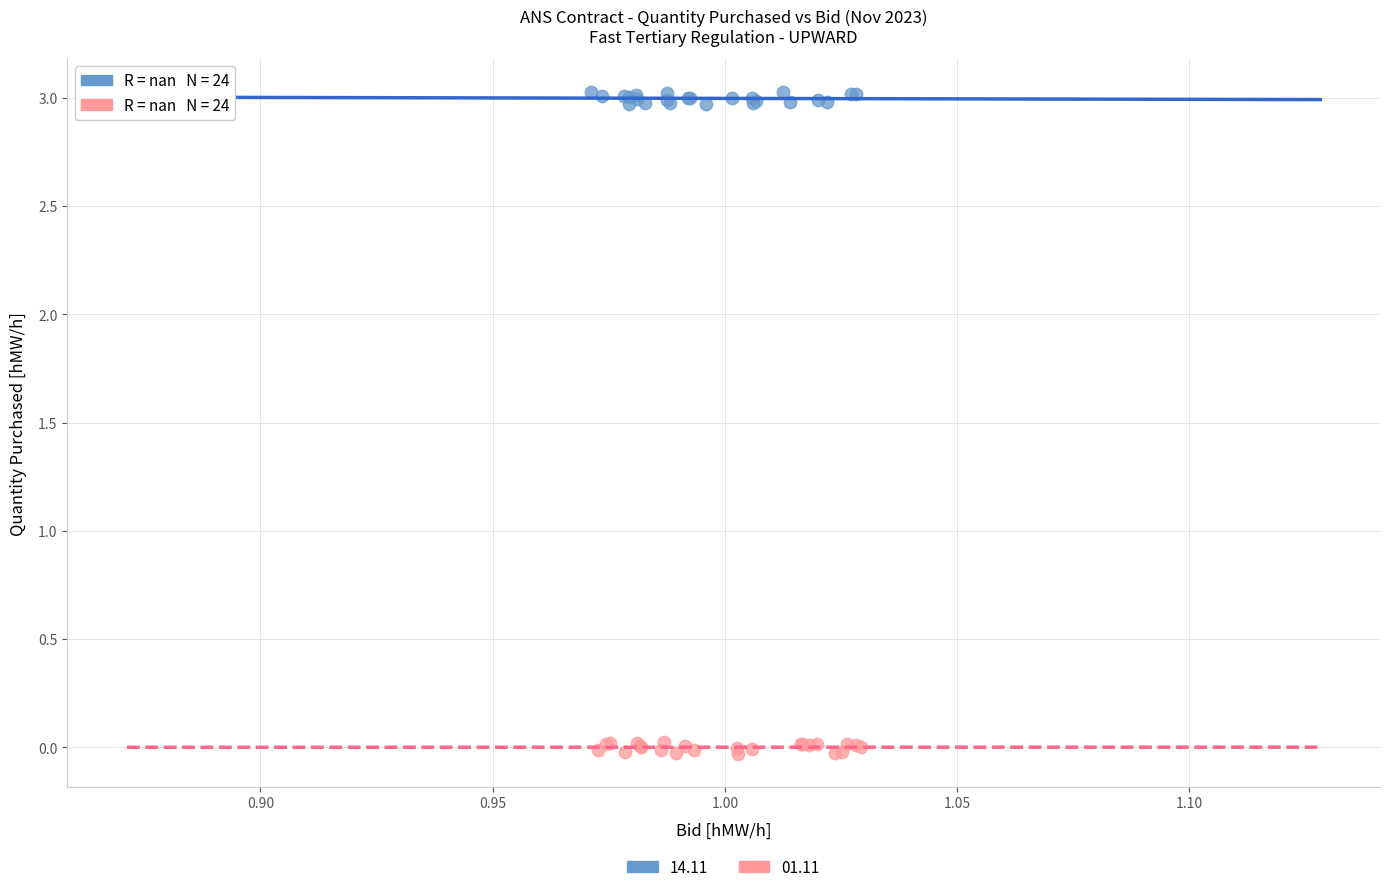

Which series contains the lowest Y value?

01.11